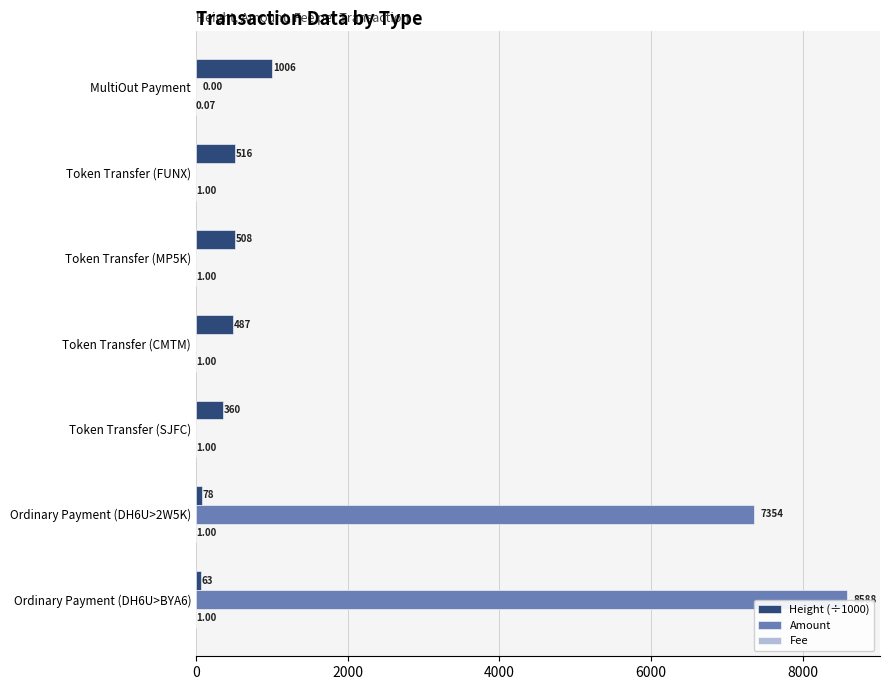

Which series changed the most between MultiOut Payment and Token Transfer (MP5K)?

Height (÷1000)